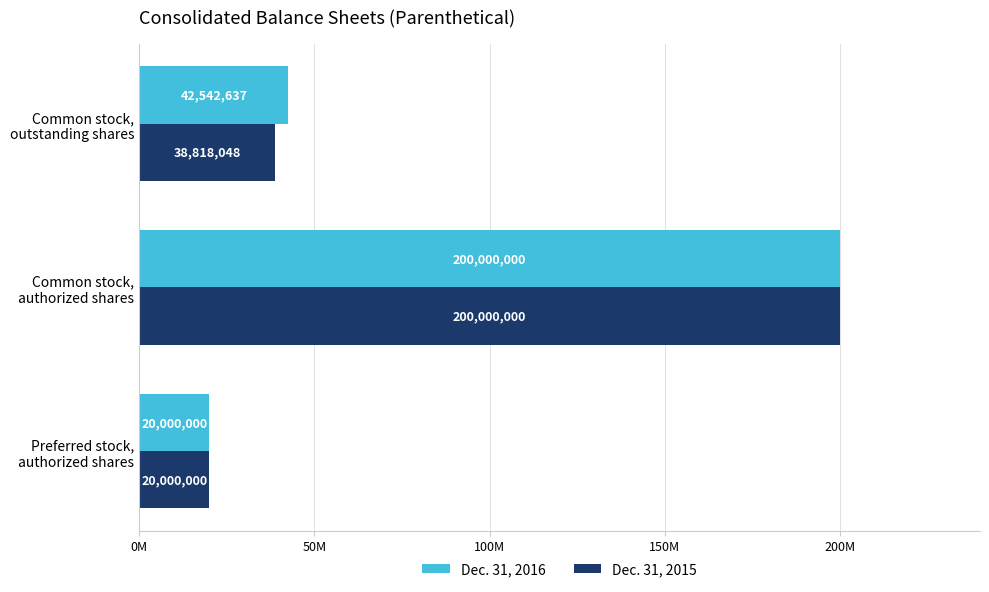

What are all the series names shown in the legend?

Dec. 31, 2016, Dec. 31, 2015